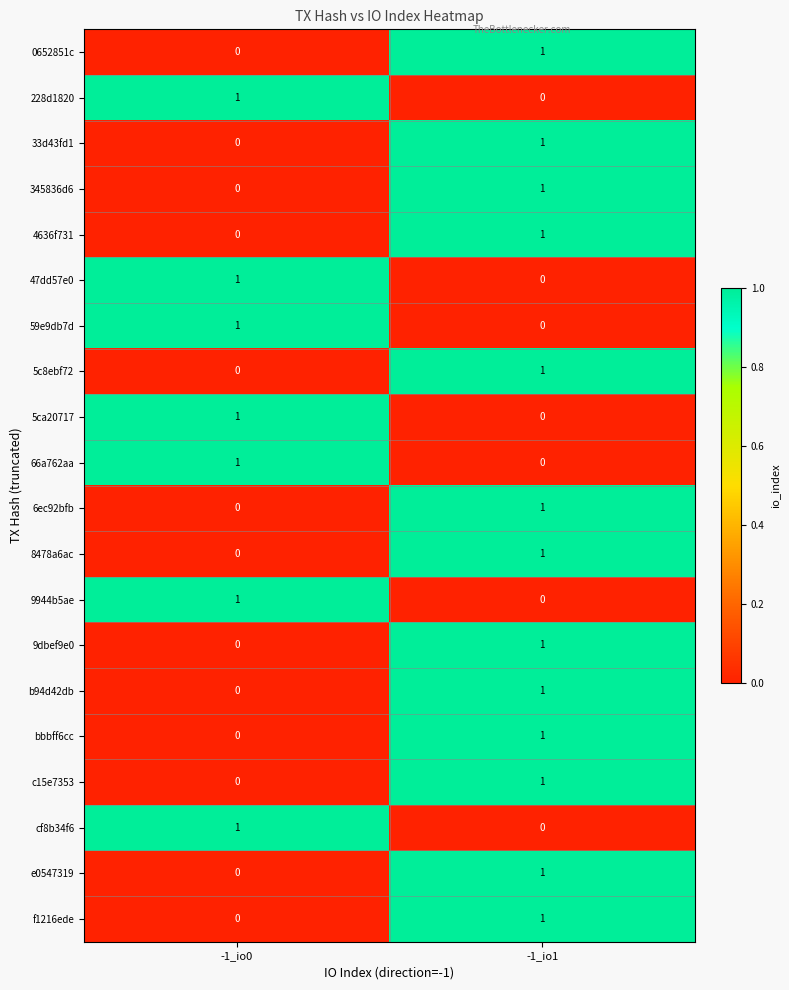

Which category has the highest value in the 66a762aa series?

-1_io0